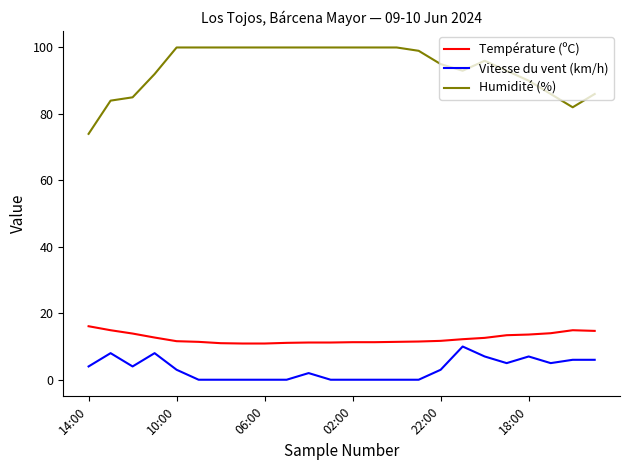

Which series has the largest total across all categories?

Humidité (%)